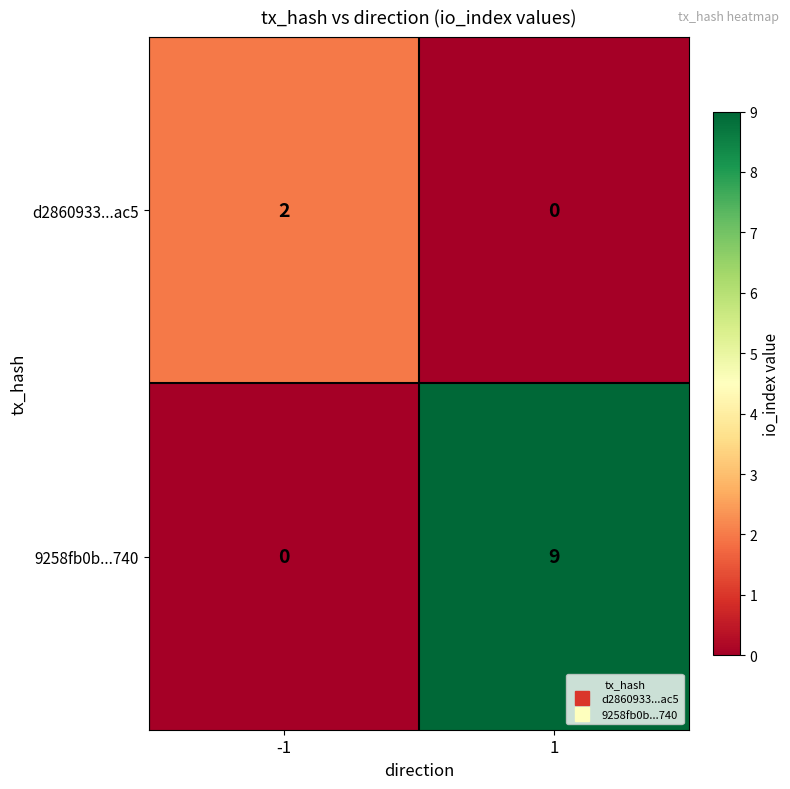

Which series has the largest total across all categories?

9258fb0b...740